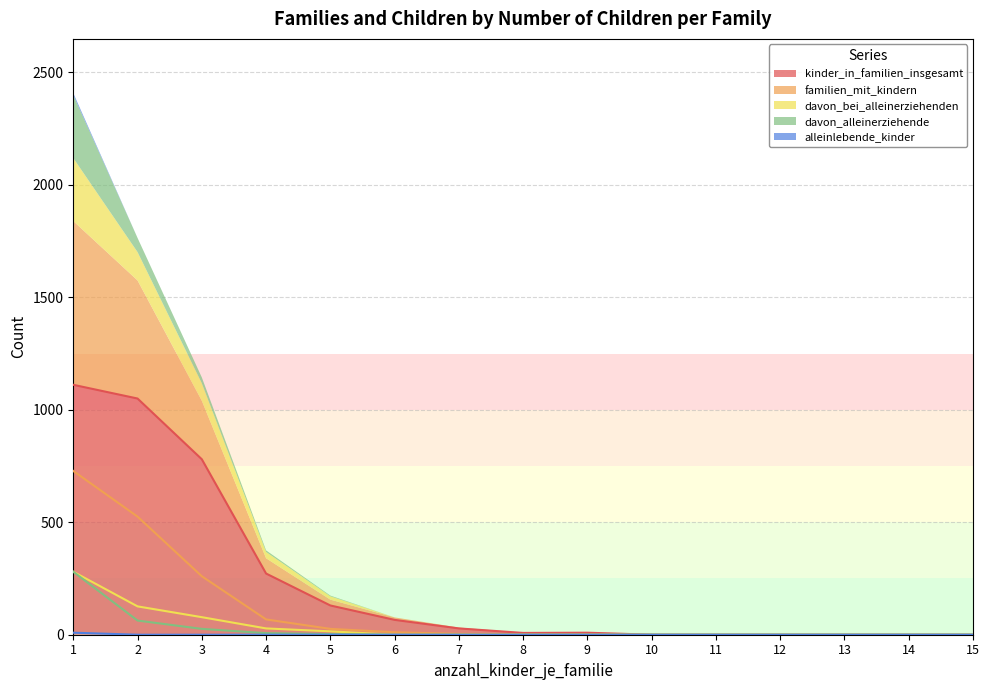

At how many categories does at least one series exceed 705?

3